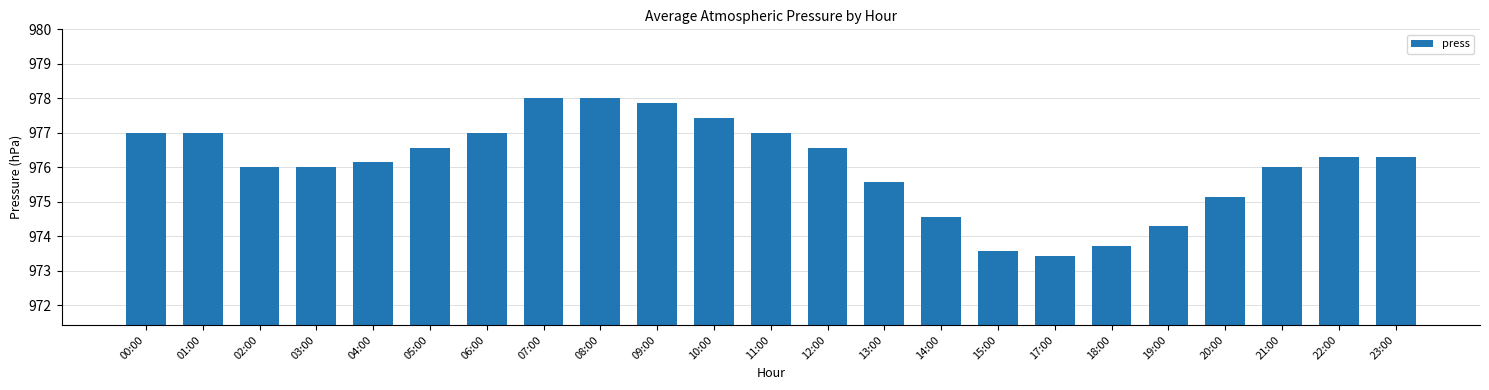

Is it true that the value at 15:00 is 354.0?

False